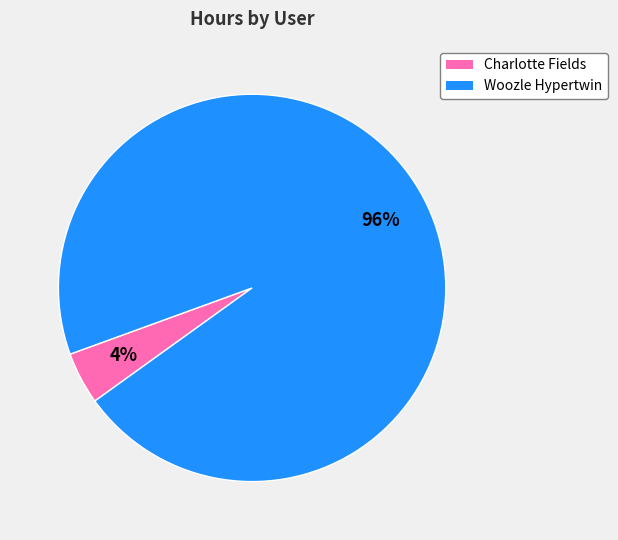

Count the number of slices in the pie.

2